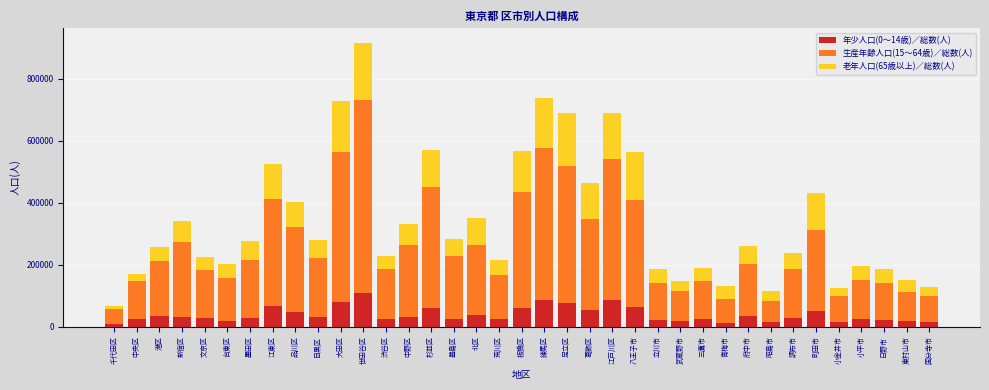

Is it true that 年少人口(0～14歳)／総数(人) equals 23708 at 中央区?

True